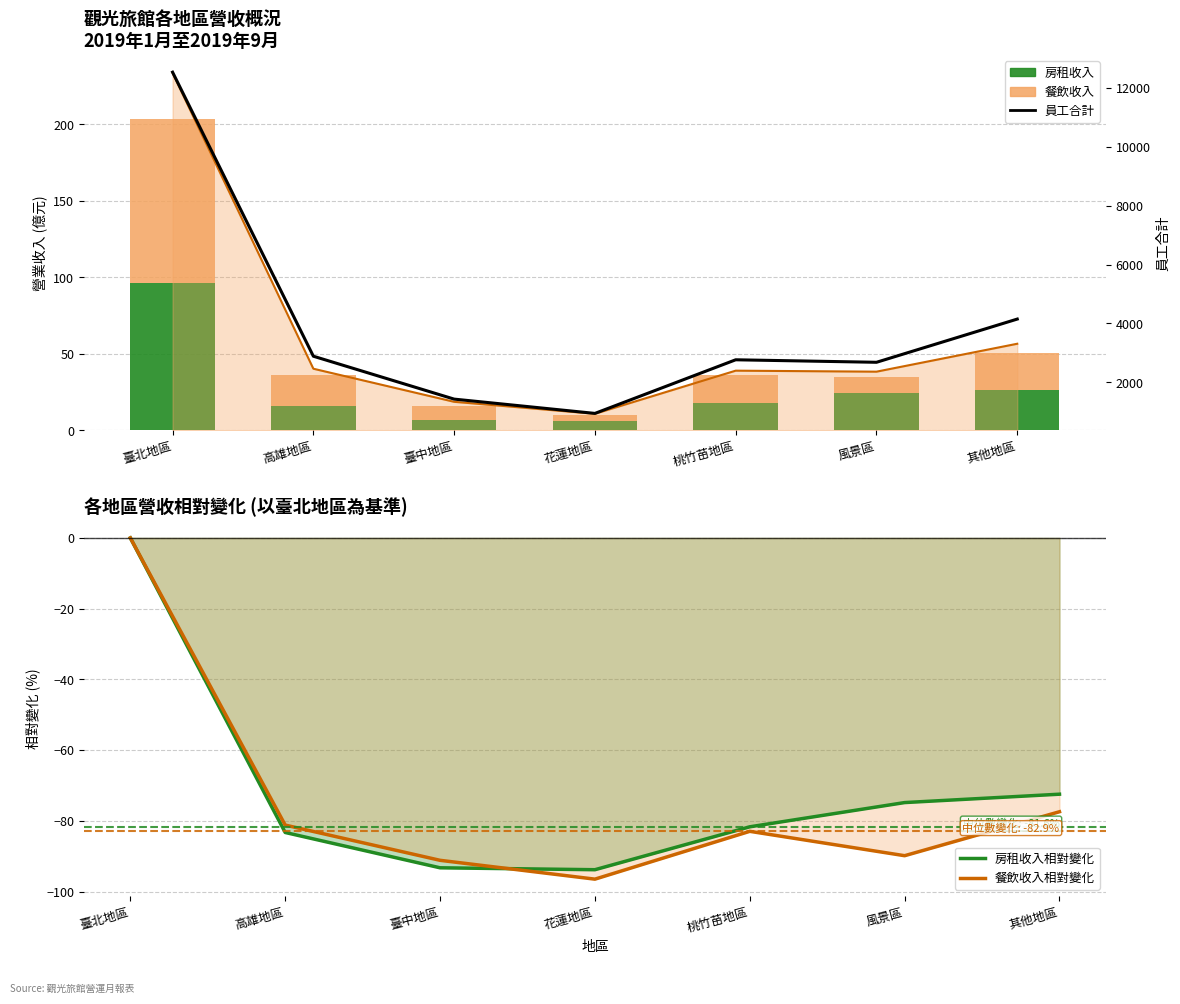

Reading left to right, transcribe all the data shown in this chart.

房租收入: 96.6	16.2	6.5	6.0	17.7	24.4	26.6
餐飲收入: 106.9	20.1	9.5	3.8	18.3	10.9	24.2
房租收入相對變化: 0.0	-83.2	-93.2	-93.8	-81.6	-74.8	-72.4
餐飲收入相對變化: 0.0	-81.2	-91.1	-96.4	-82.9	-89.8	-77.4
員工合計: 12525.0	2889.0	1434.0	949.0	2768.0	2683.0	4149.0